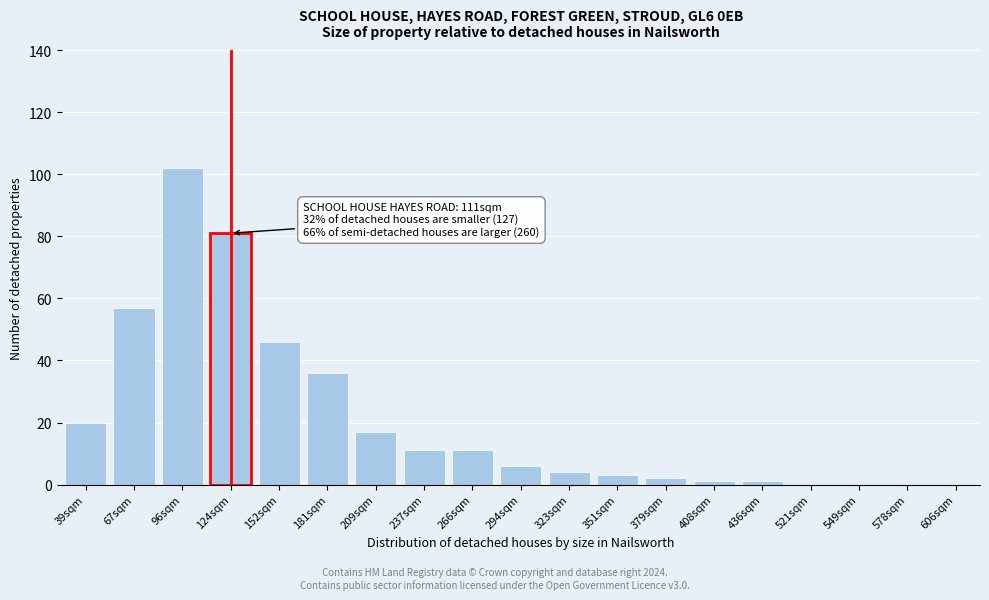

Reading right to left, what are all the values shown in this chart?

1	1	2	3	4	6	11	11	17	36	46	81	102	57	20